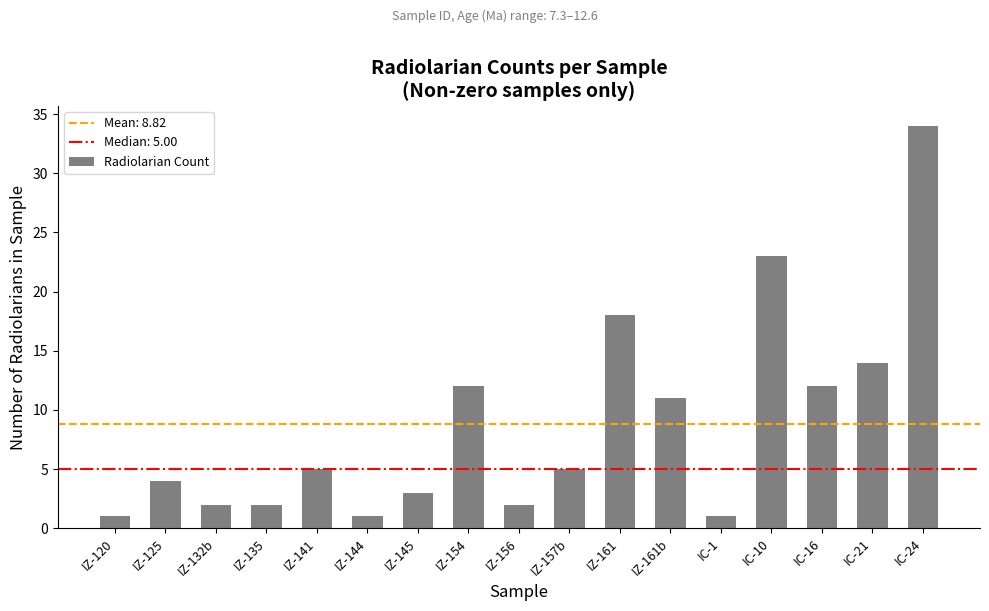

How many data points are less than 5?

8